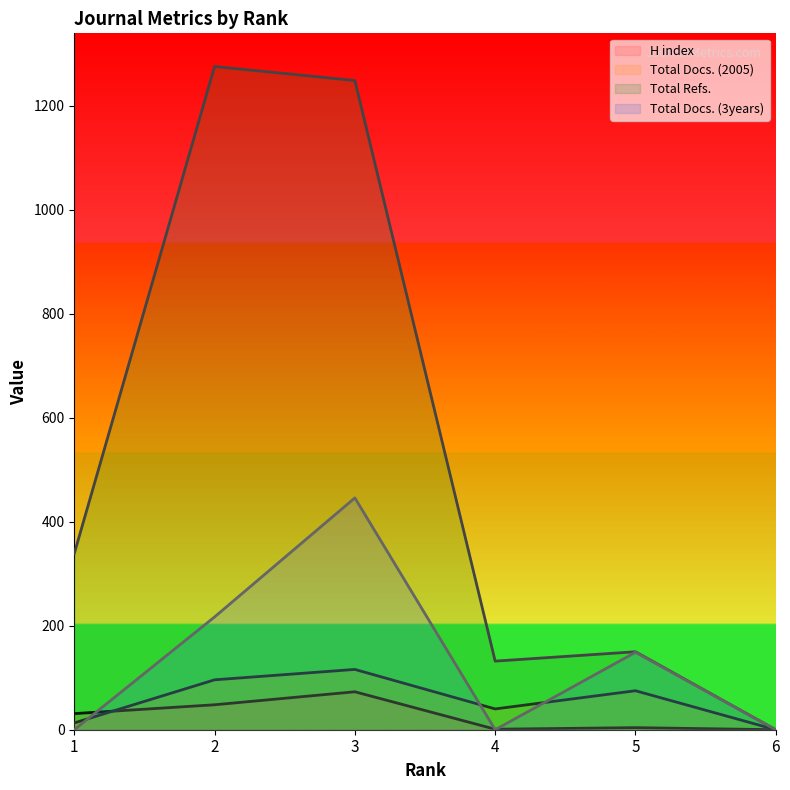

How many Total Docs. (2005) values are between 13 and 96?

4